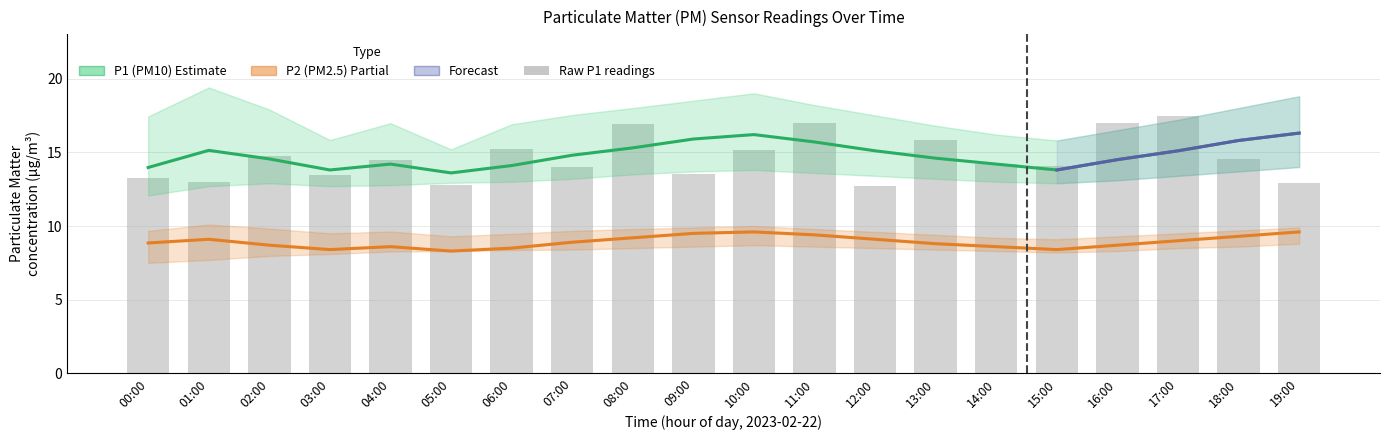

Rank the series by their maximum value, from highest to lowest.

Raw P1 readings, P1 (PM10), P2 (PM2.5)